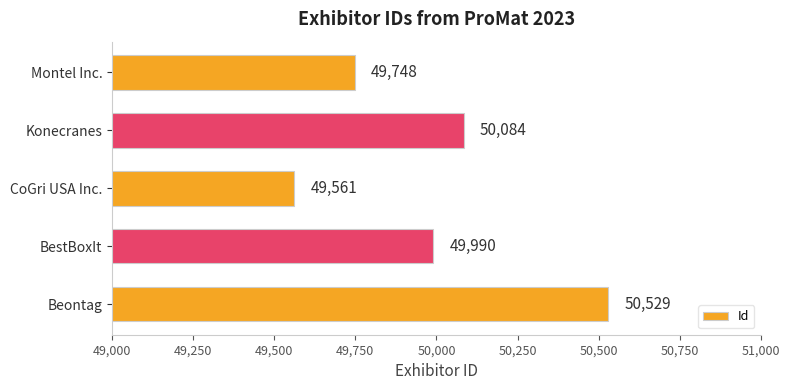

Which label corresponds to the largest value in the chart?

Beontag